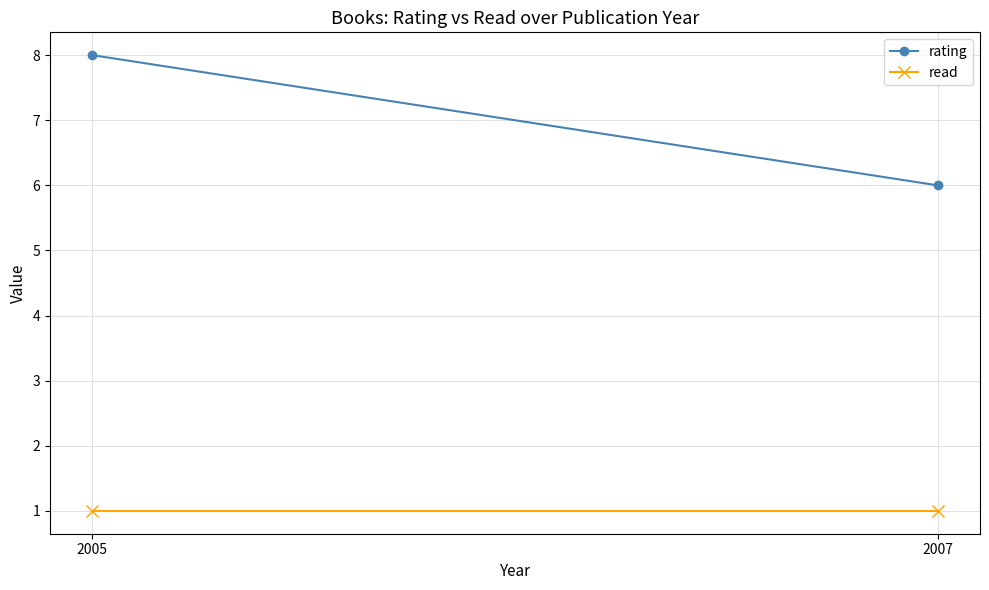

What is the spread (max minus min) of values at 2005?

7